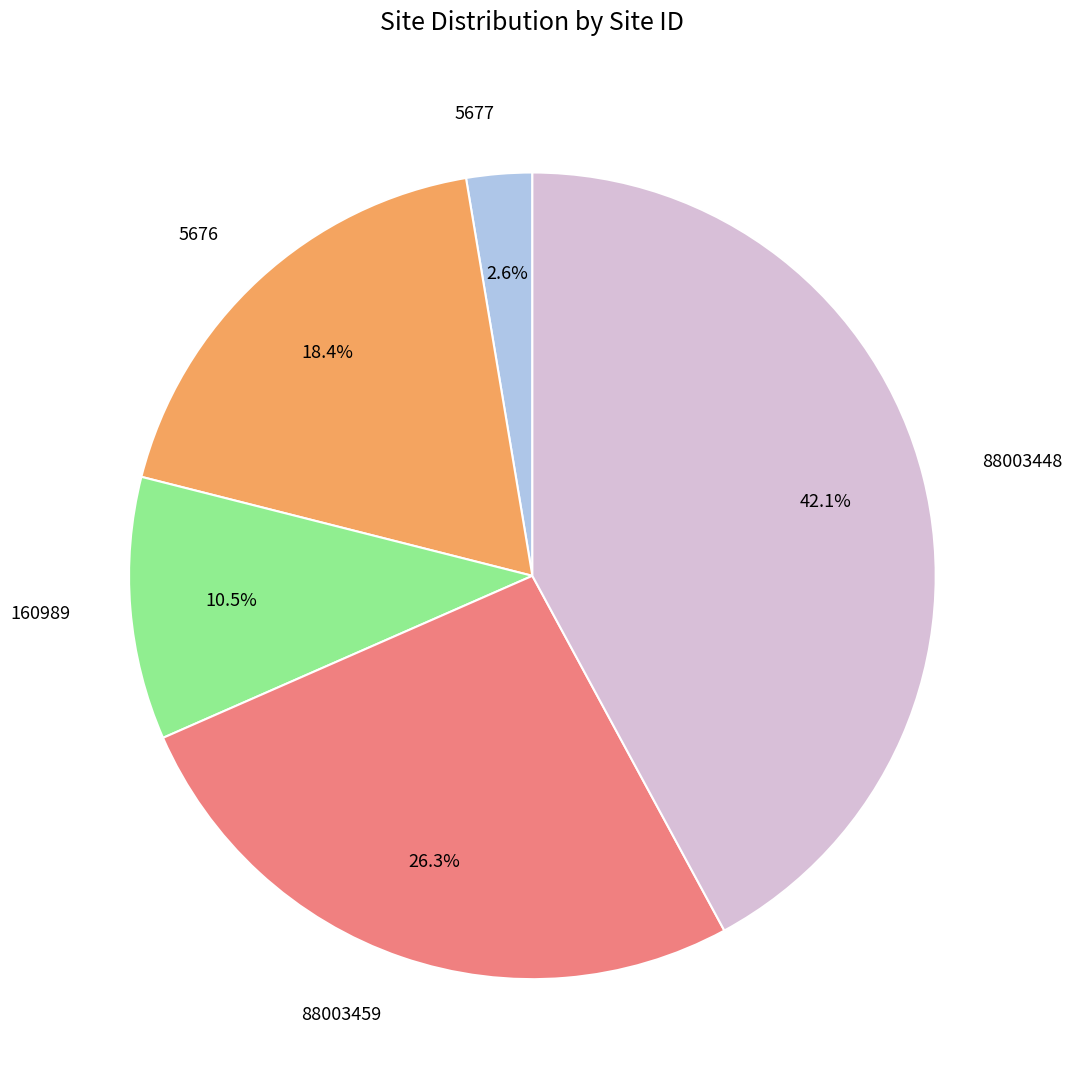

Is there any slice that represents more than half of the pie?

No